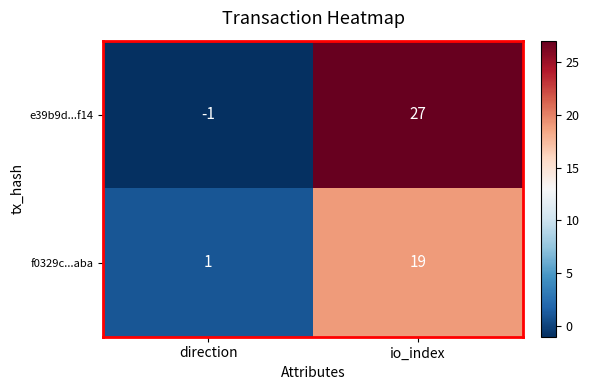

What is the sum of the e39b9d...f14 values at io_index and direction?

26